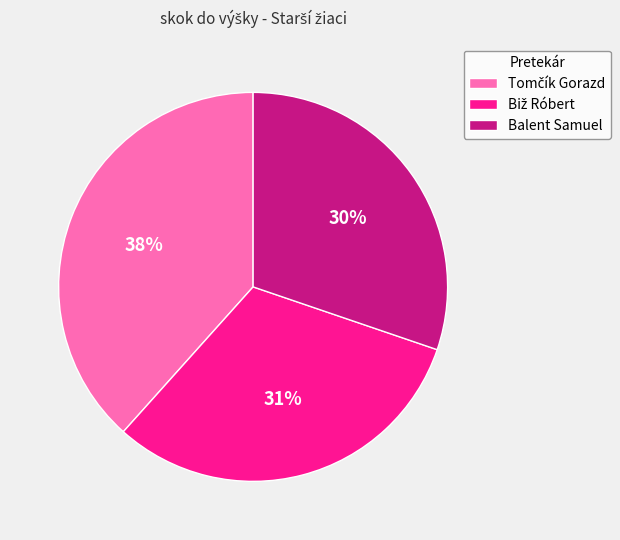

The Balent Samuel slice represents 39% of the pie. True or false?

False